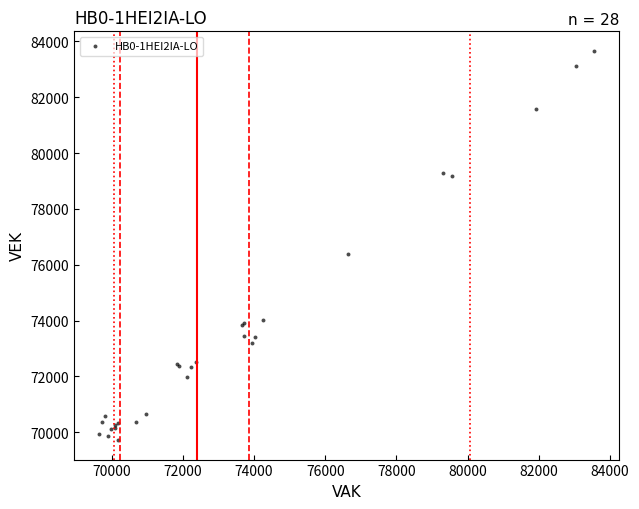

What Y value in the scatter plot is closest to 76688?

76382.7